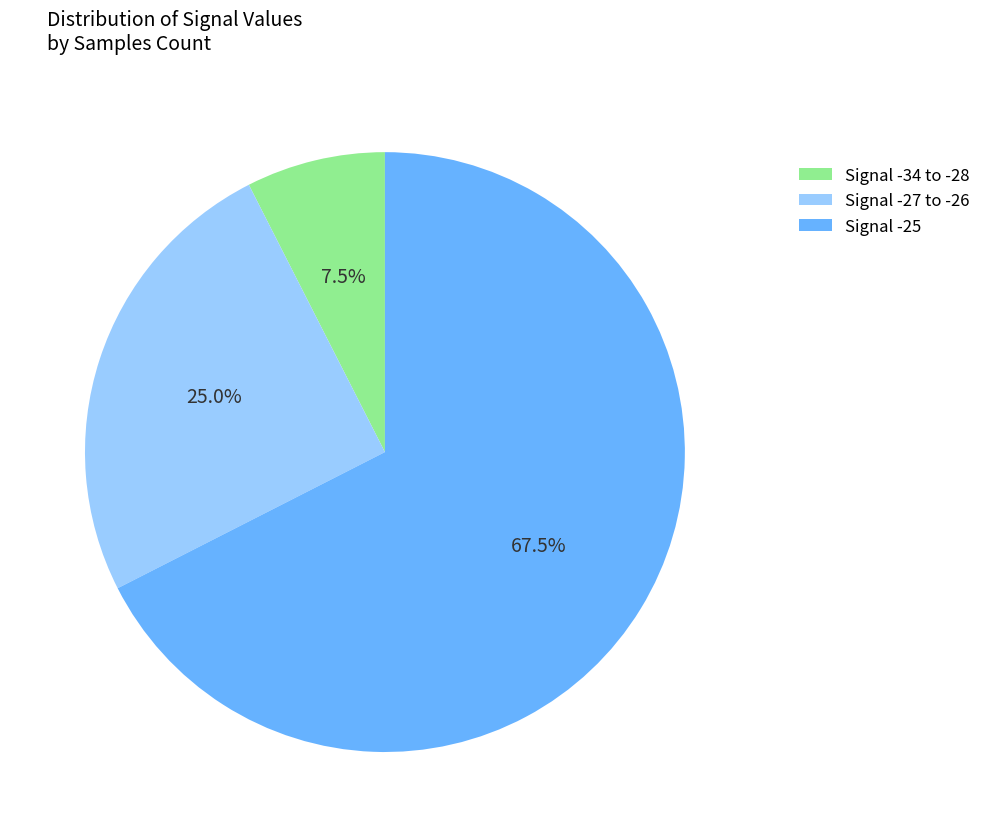

Does Signal -34 to -28 represent more than half of the total?

No